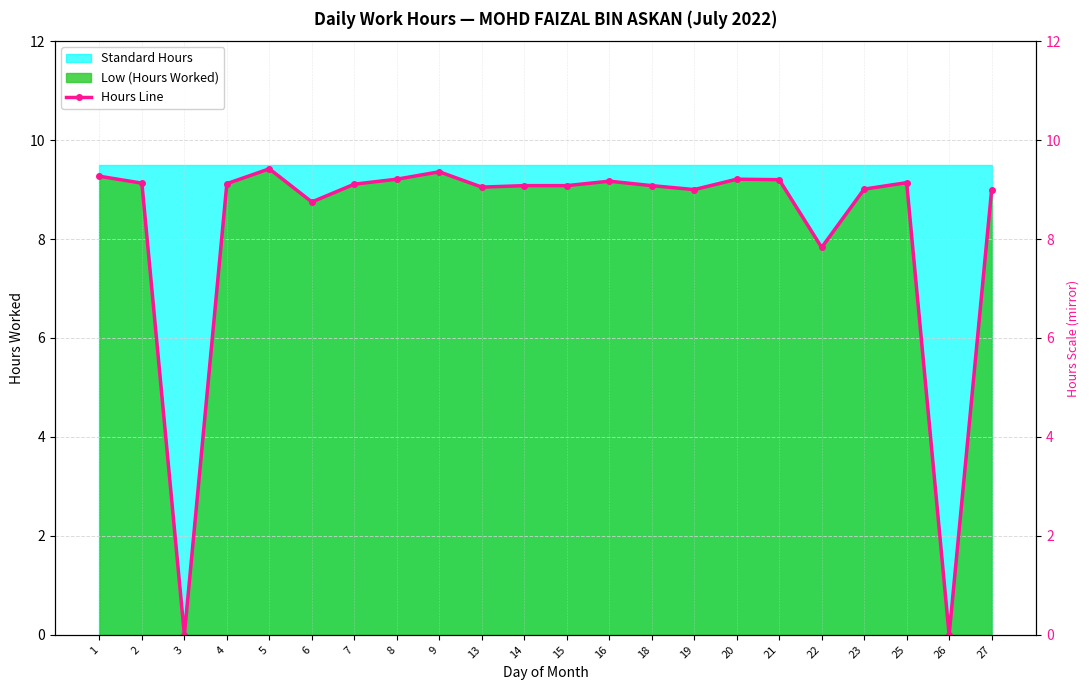

How many interior local peaks (higher than both neighbors) does the data have?

5